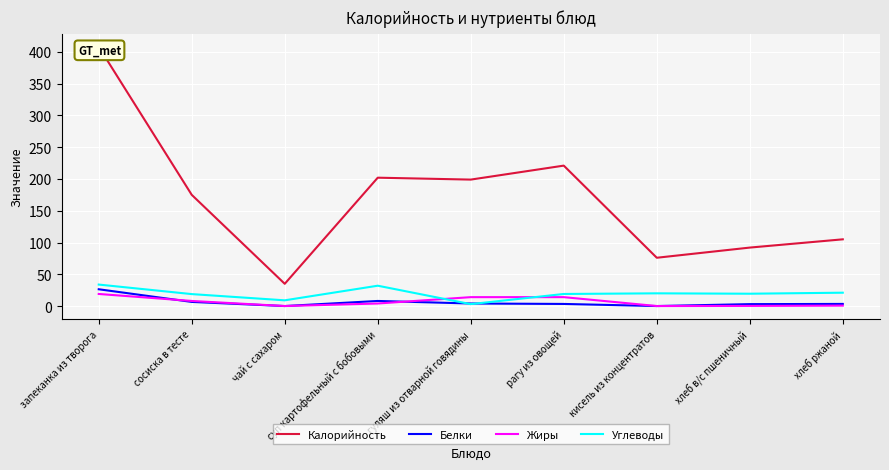

What is the value of the Белки point at the 2nd from the left?

6.5